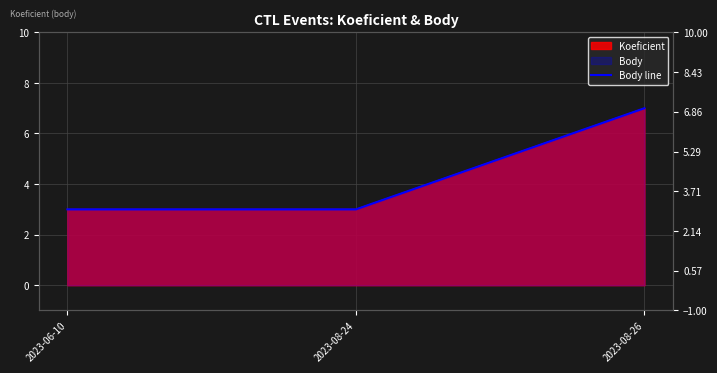

Reading left to right, extract all data points from this chart.

2023-06-10=3	2023-08-24=3	2023-08-26=7